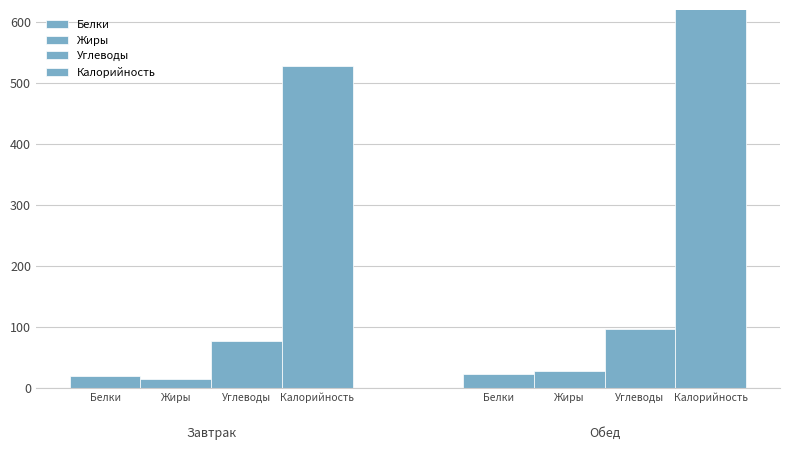

What is the value of the Белки bar at the 1st from the left?

19.4